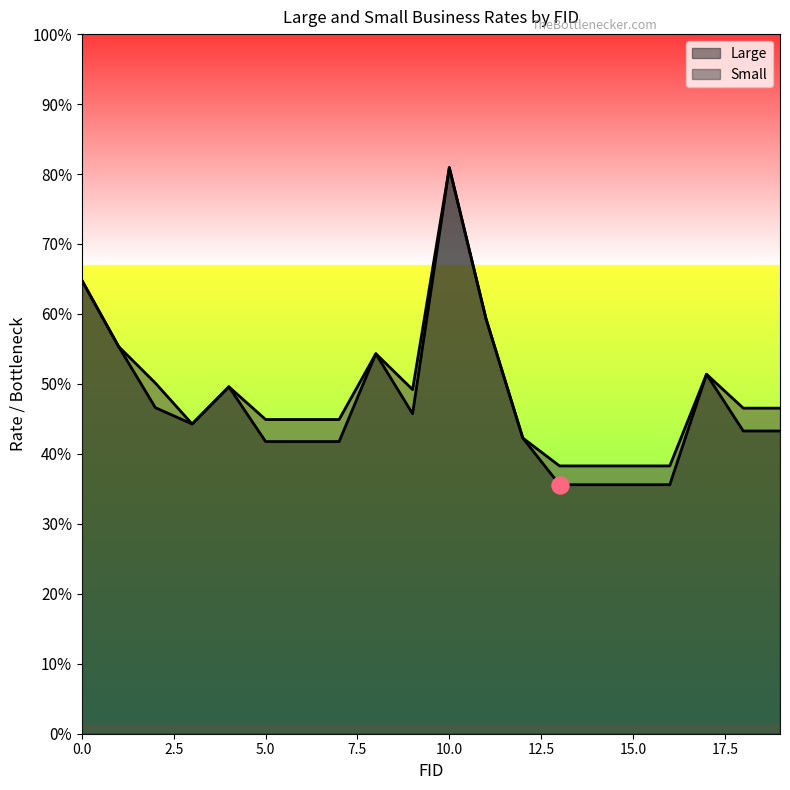

Which series reaches the minimum Y coordinate?

Large